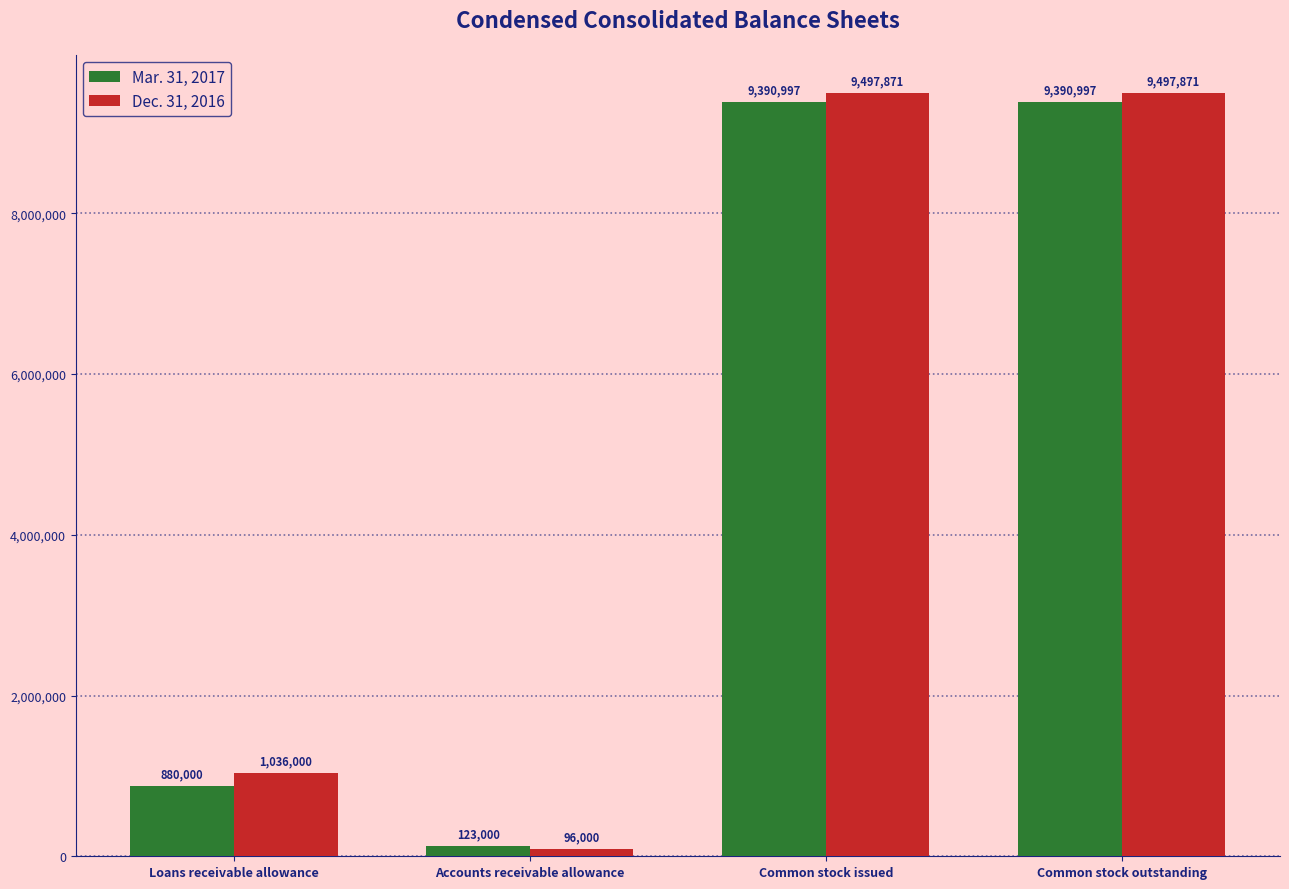

What is the greatest value displayed?

9497871